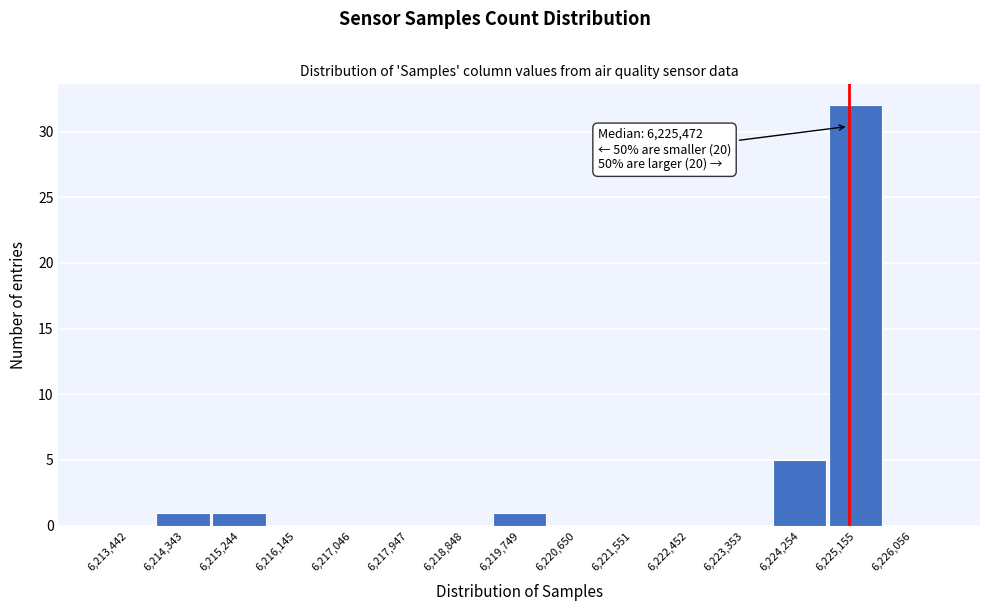

Reading left to right, extract all data points from this chart.

6,213,442=0	6,214,343=1	6,215,244=1	6,216,145=0	6,217,046=0	6,217,947=0	6,218,848=0	6,219,749=1	6,220,650=0	6,221,551=0	6,222,452=0	6,223,353=0	6,224,254=5	6,225,155=32	6,226,056=0